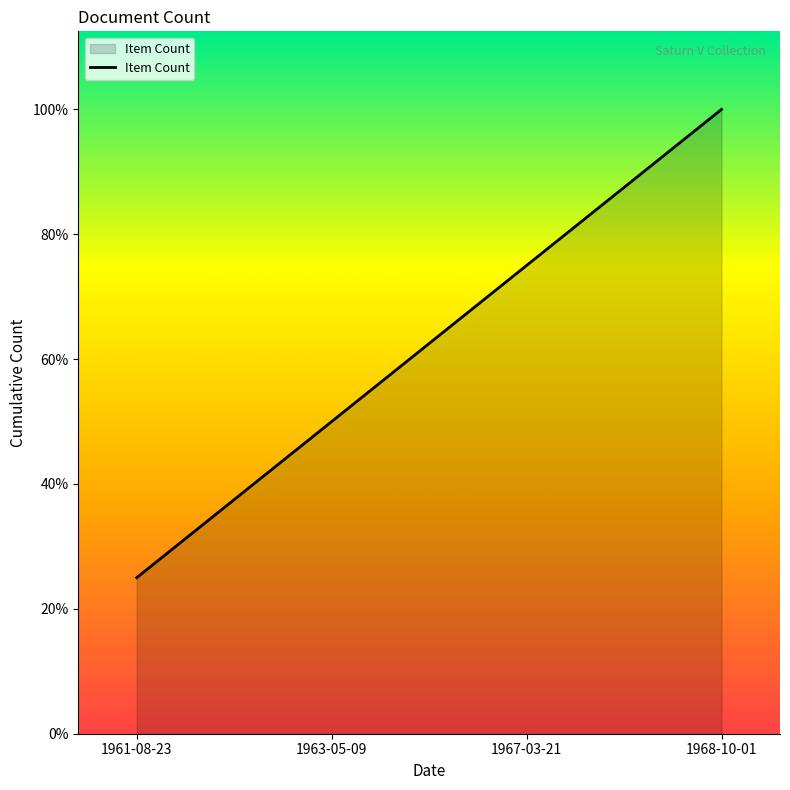

Does the chart display data point markers on the line(s)?

No